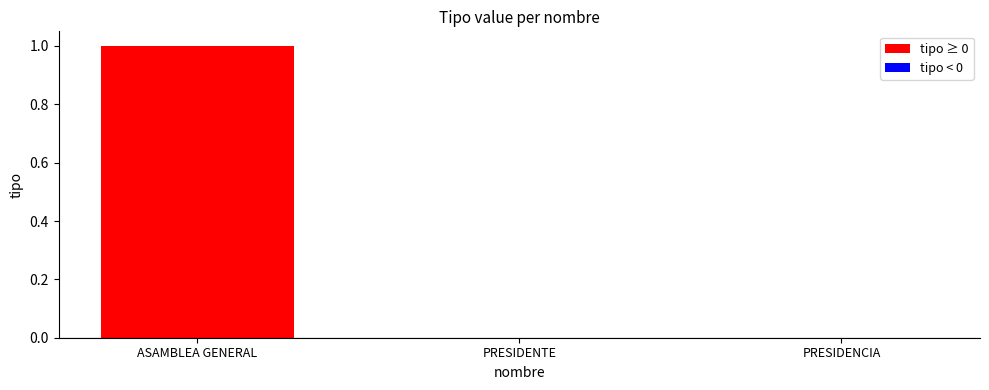

Are the bars horizontal?

No